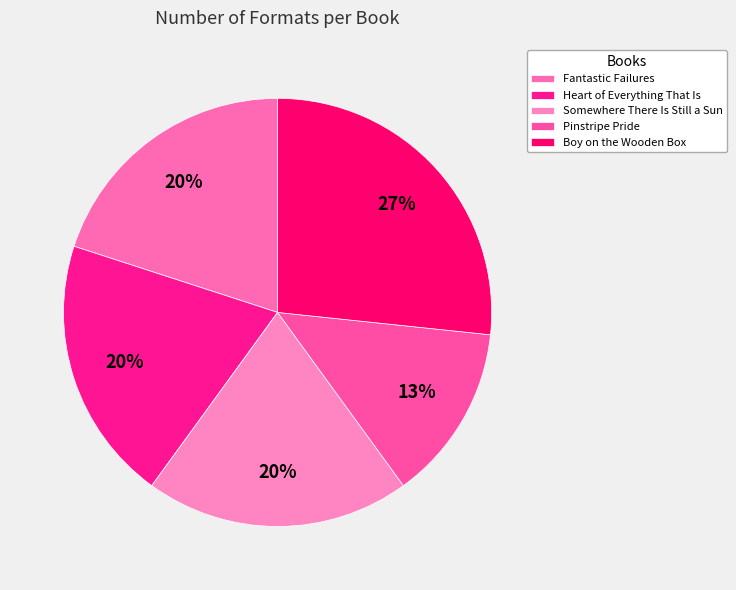

Is there a majority slice in this chart?

No